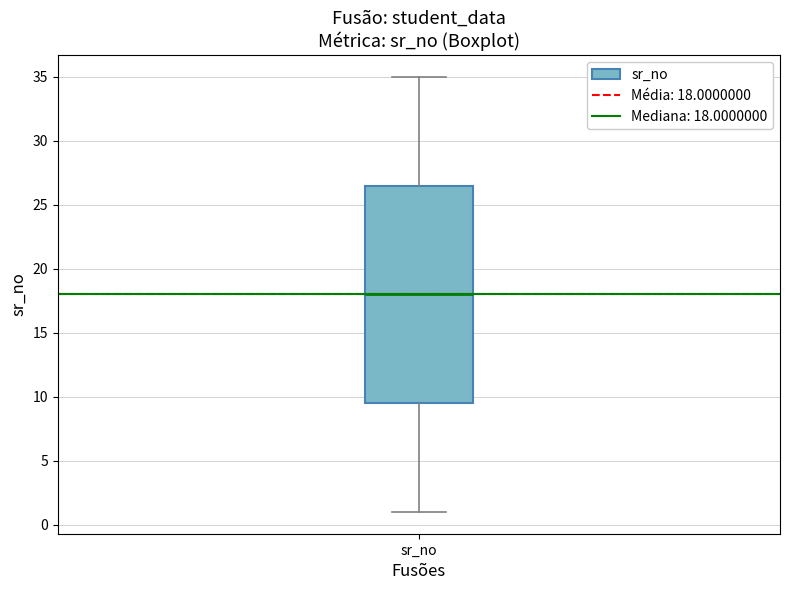

Transcribe this box plot: give where the median line is, the range the box spans, and where the two whiskers end, as read against the y-axis. The values are not printed on the chart, so give them approximately, as read against the axis.

median 18.0, box 9.5 to 26.5, whiskers 1.0 to 35.0